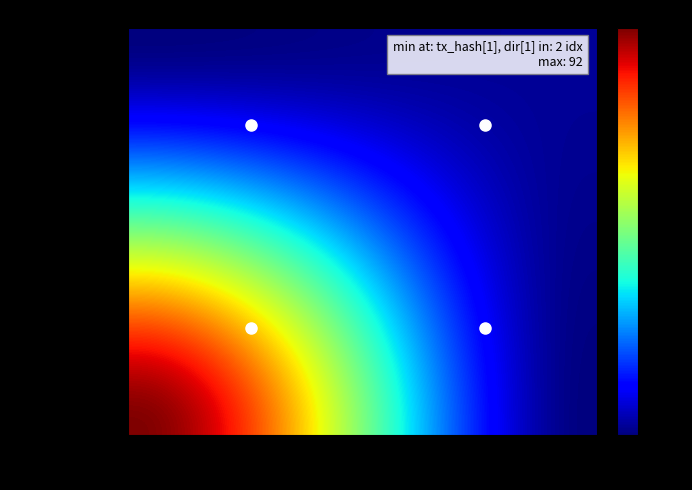

How many categories are shown in the chart?

40